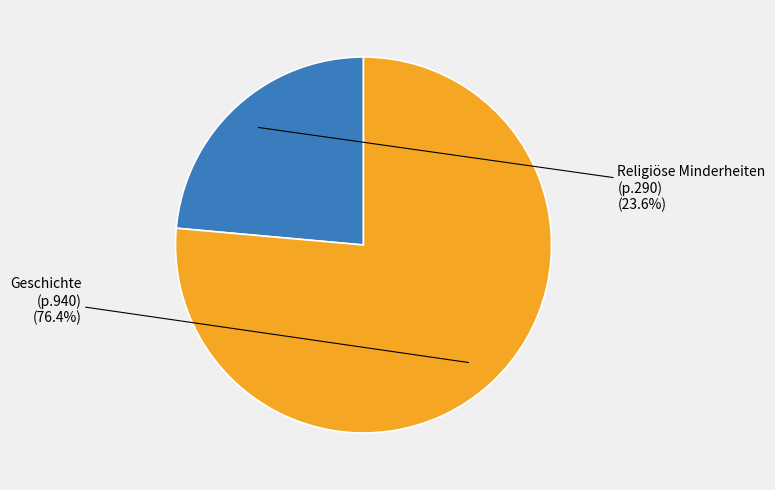

Which has a higher value, Geschichte or Religiöse Minderheiten?

Geschichte